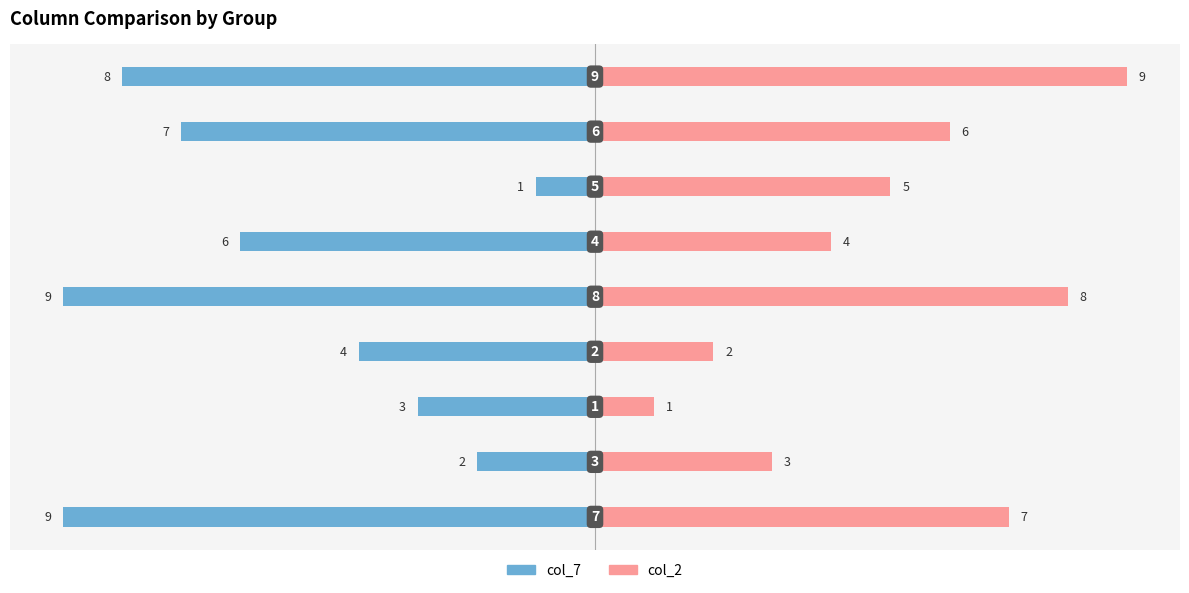

How many groups of bars are there?

9